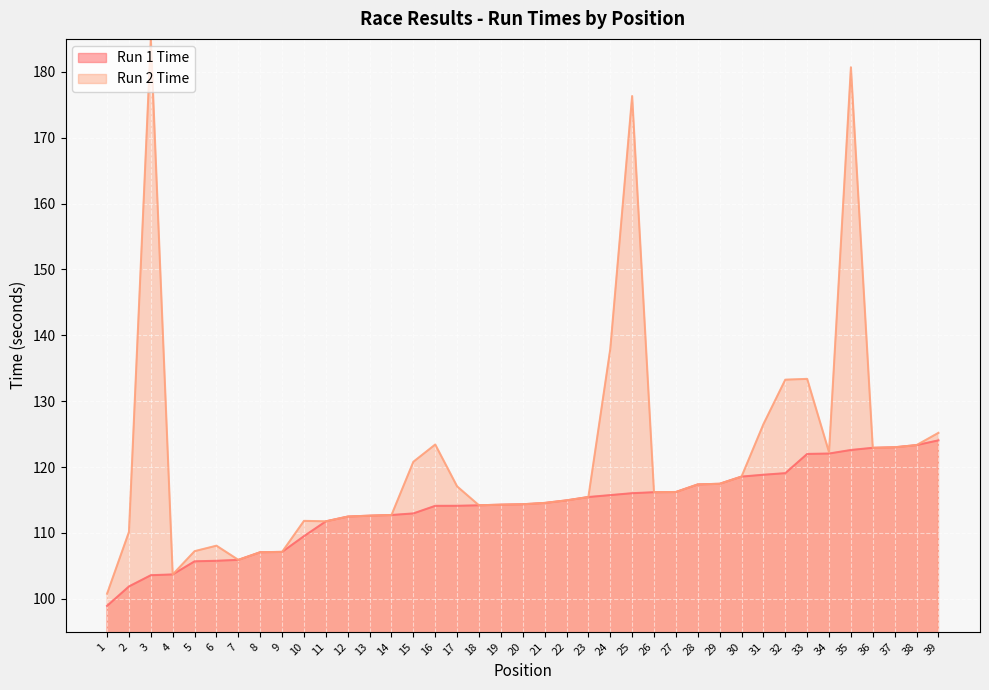

What is the average value?

113.9